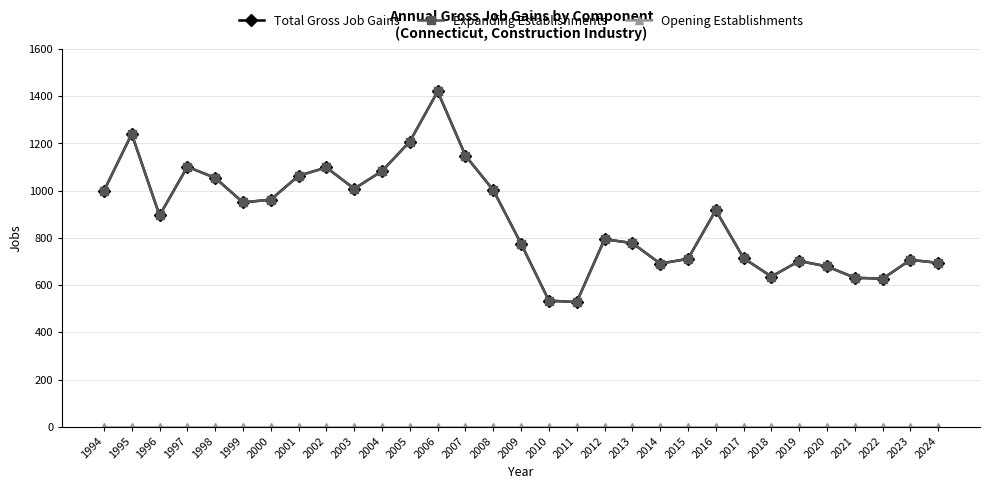

Which series changed the most between 1994 and 2006?

Total Gross Job Gains